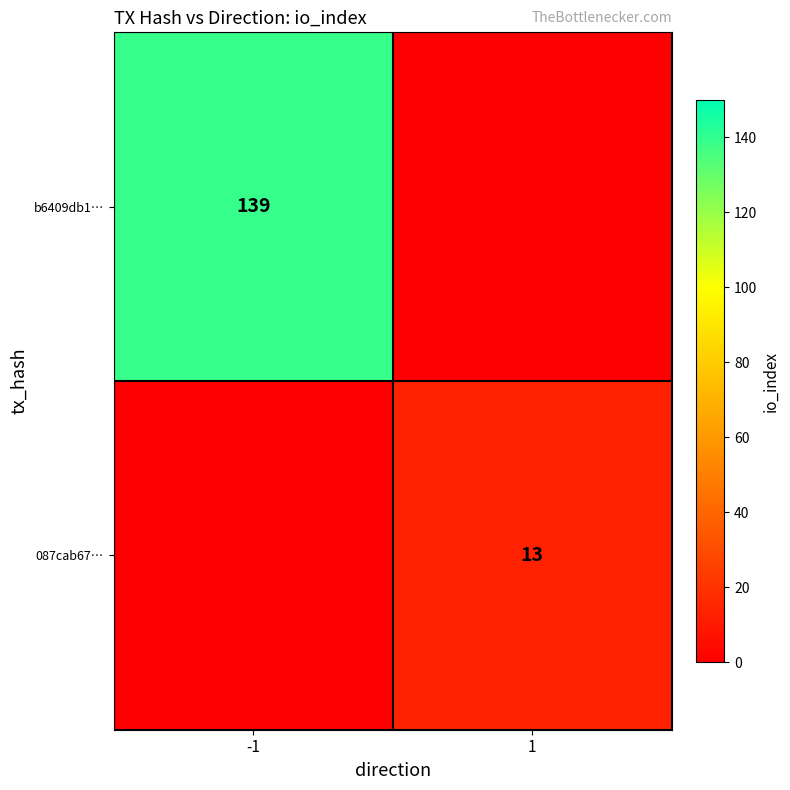

The 087cab67… series shows 5 at 1. True or false?

False